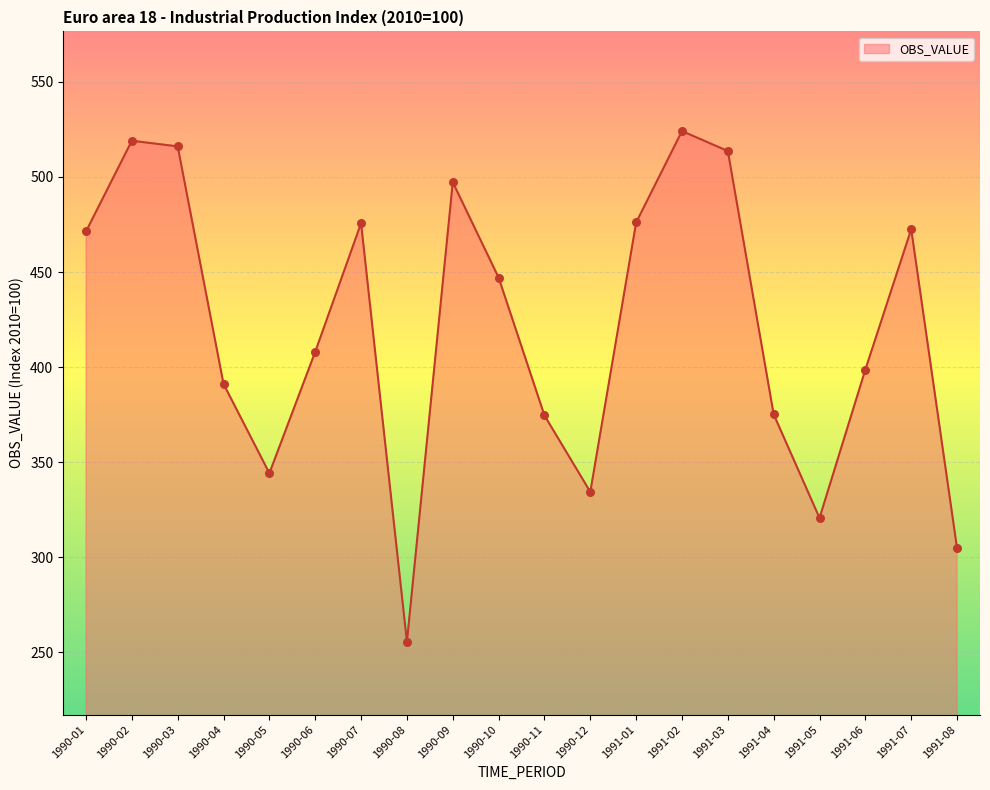

What is the change in value from 1990-02 to 1990-10?

-72.0